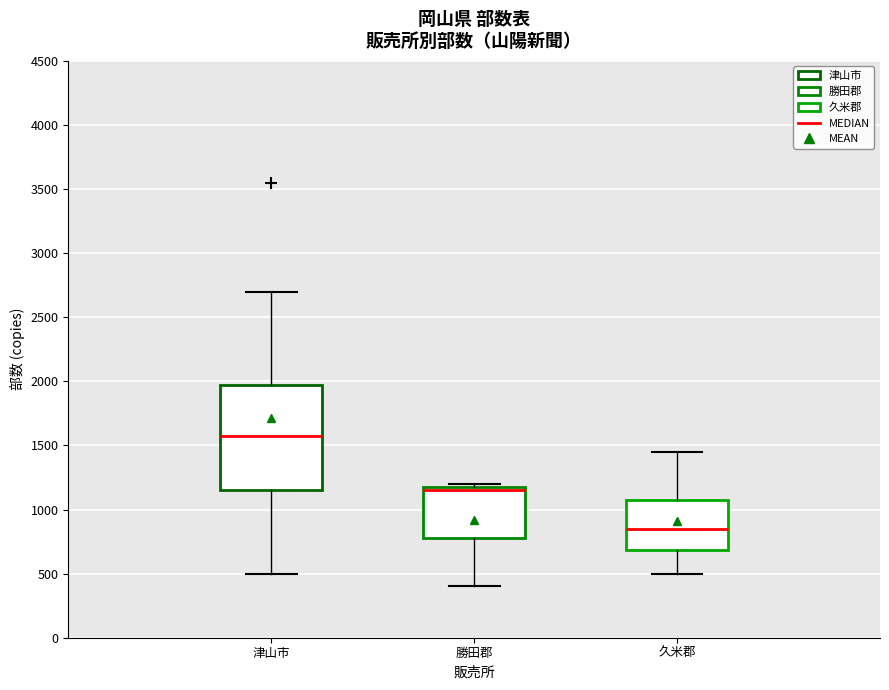

Where is the lower edge of the box for 勝田郡 on the y-axis? The values are not printed on the chart, so give them approximately, as read against the axis.

800